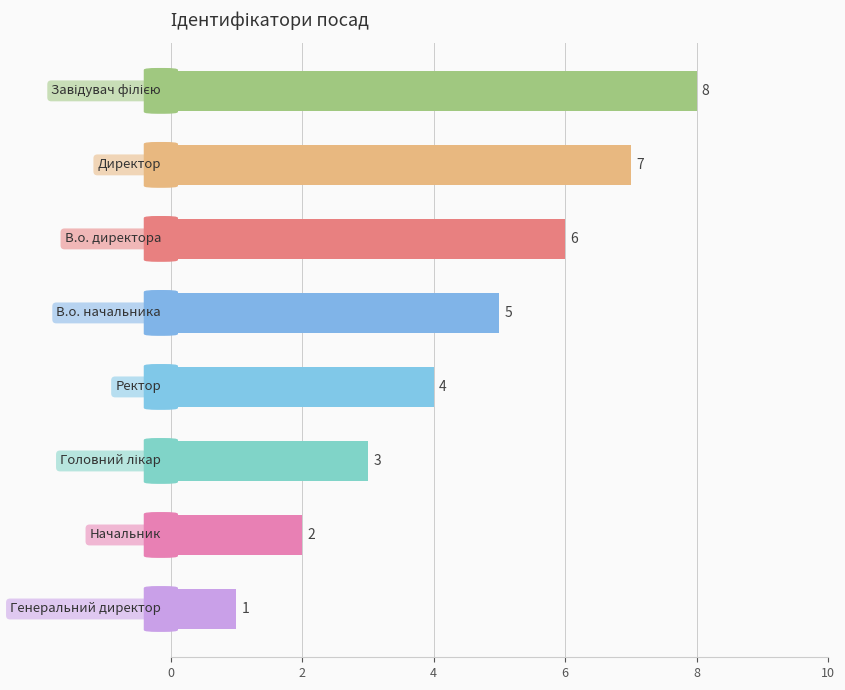

Are the bars horizontal?

Yes